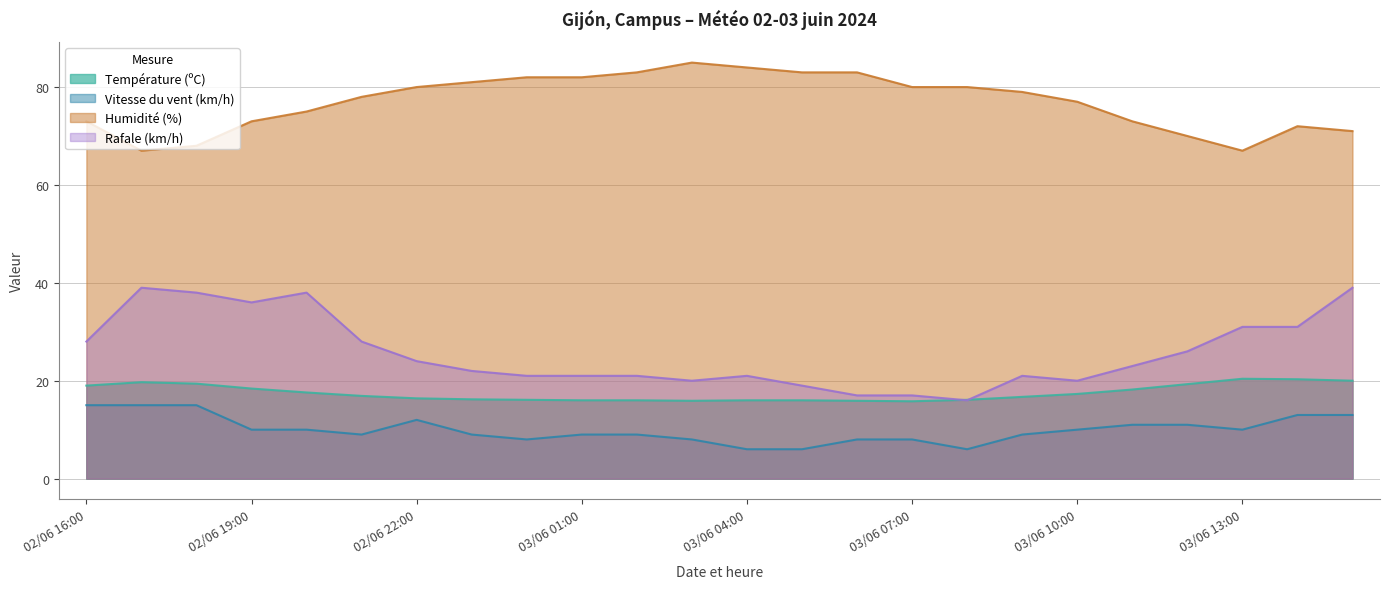

At which label does Vitesse du vent (km/h) first exceed 10?

02/06 16:00